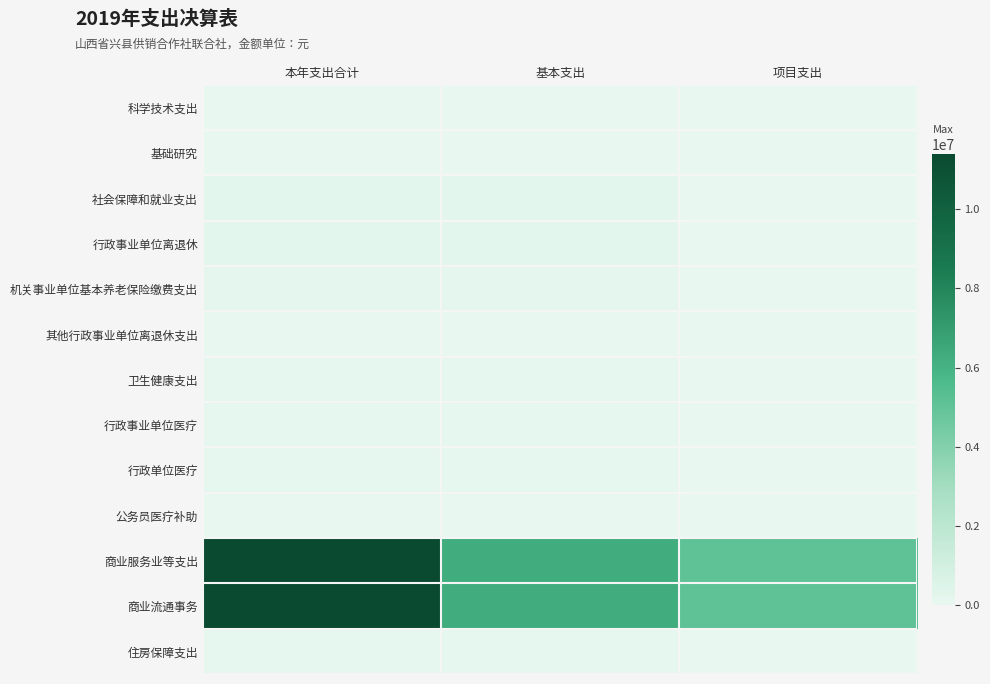

Which series has the widest spread of values?

商业服务业等支出